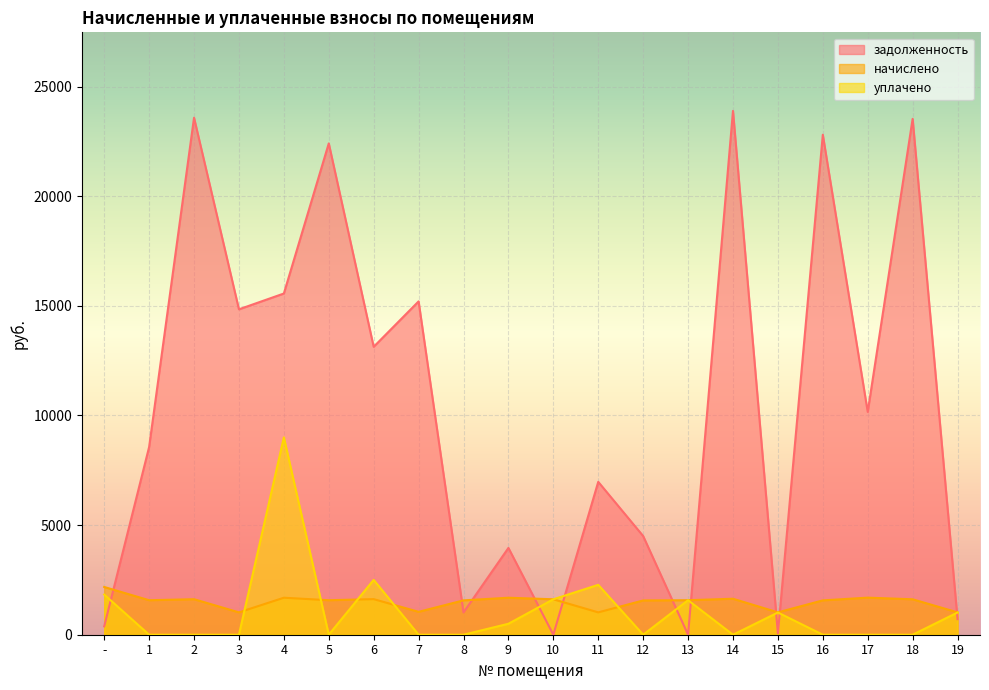

At how many categories does at least one series exceed 14284?

8